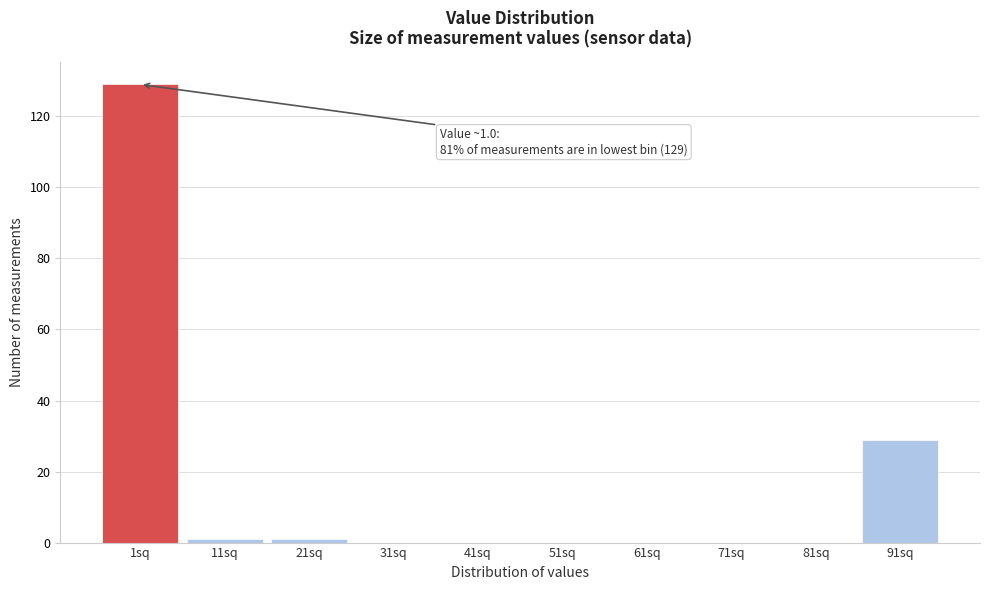

Reading left to right, transcribe all the data shown in this chart.

1sq=129	11sq=1	21sq=1	31sq=0	41sq=0	51sq=0	61sq=0	71sq=0	81sq=0	91sq=29